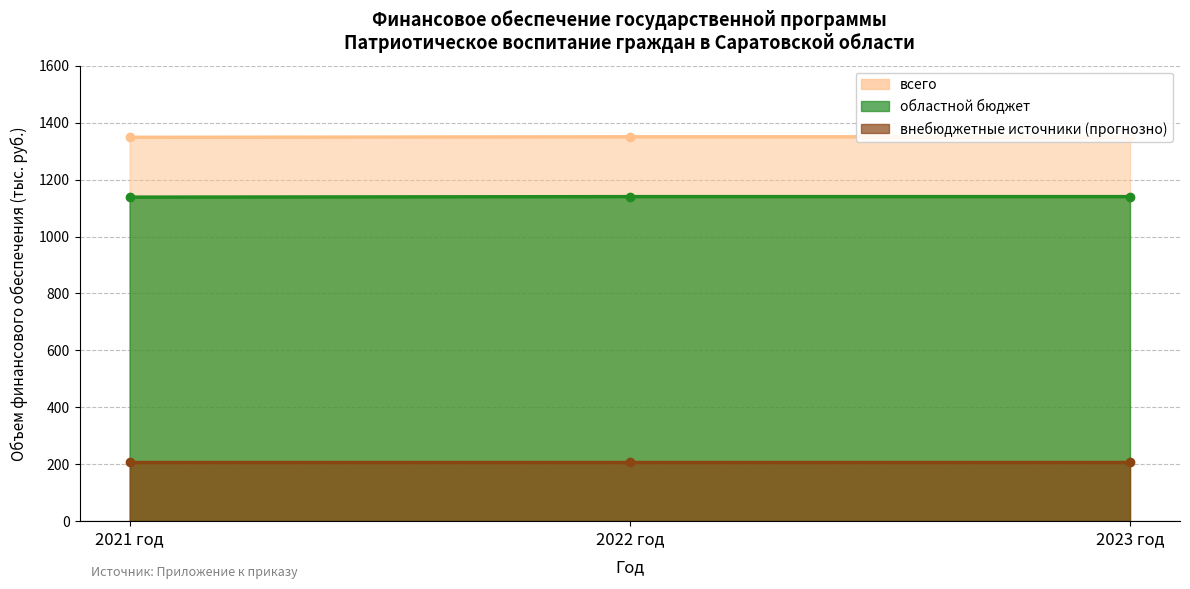

What is the greatest value displayed?

1350.0